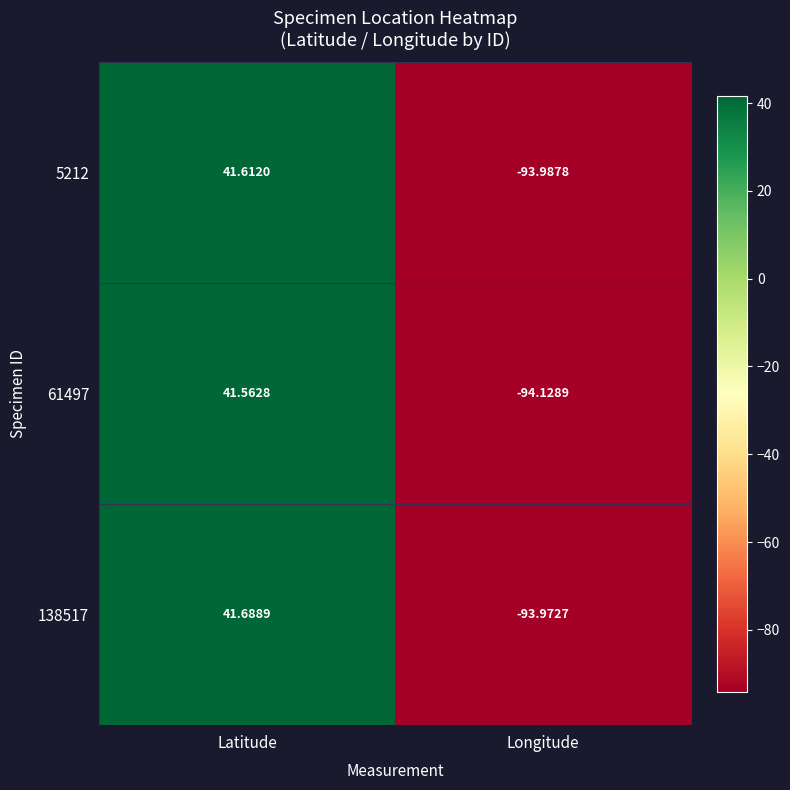

How many values in 5212 are above zero?

1